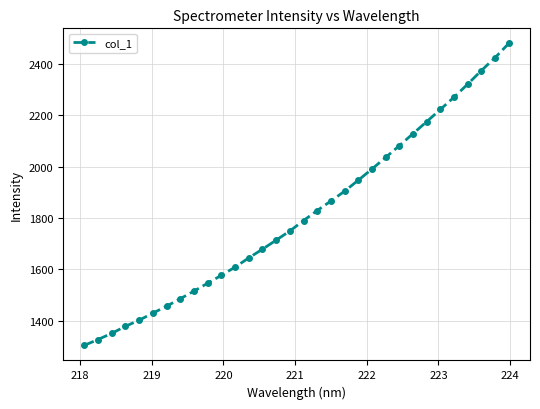

True or false: there are more than 2 points higher than both neighbors.

False